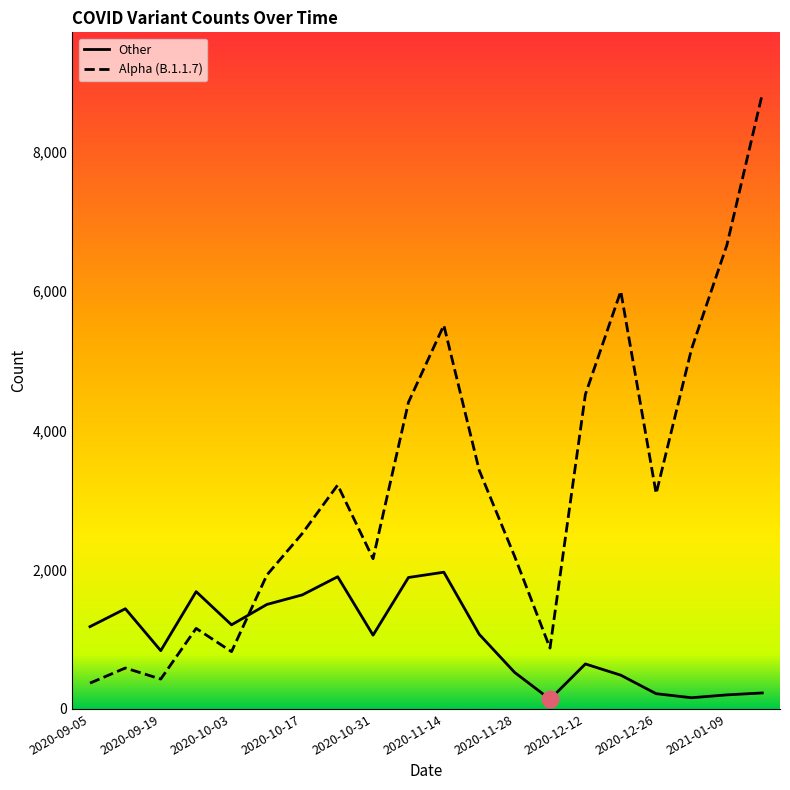

Which series has the widest spread of values?

Alpha (B.1.1.7)